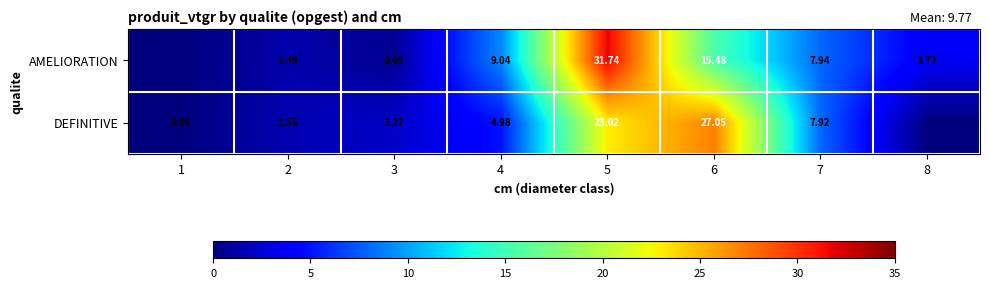

Is the value of DEFINITIVE at 6 greater than the value of AMELIORATION at 5?

No